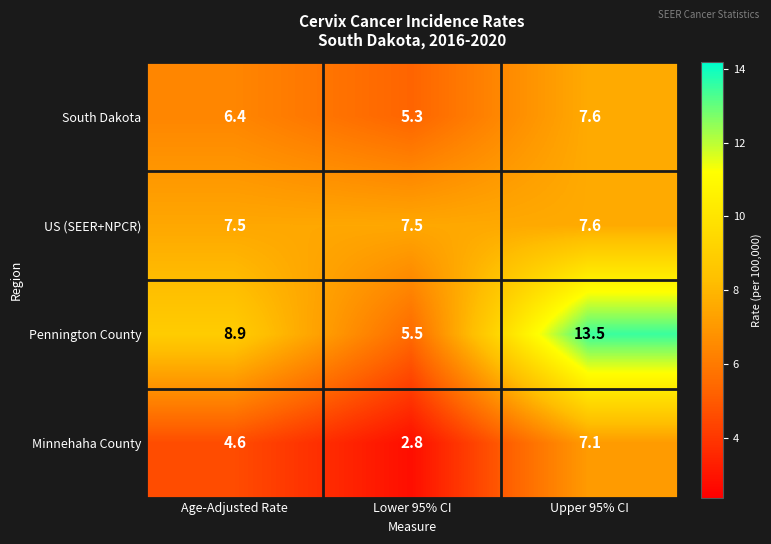

What is the total value across all series at Lower 95% CI?

21.1